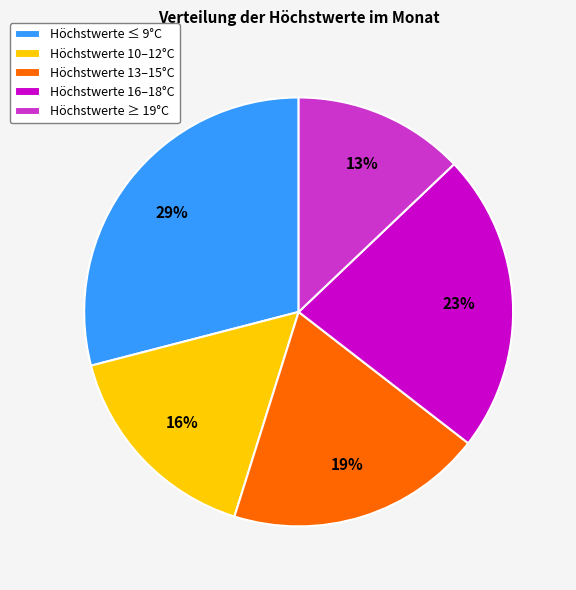

To the nearest percent, what is the difference between the largest and smallest slice percentages?

16%